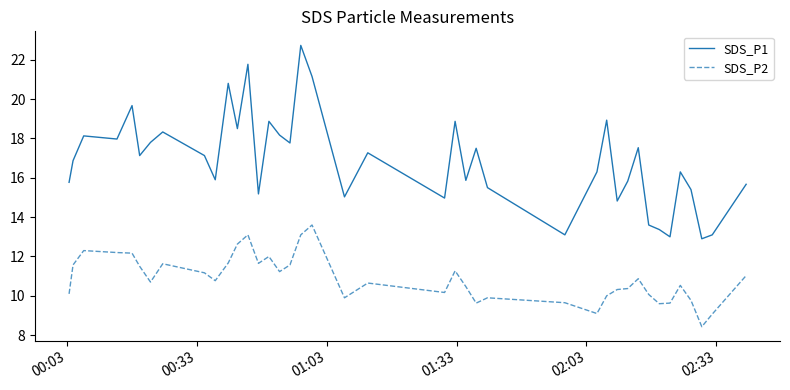

What is the difference between the maximum and minimum values in the SDS_P2 series?

5.2